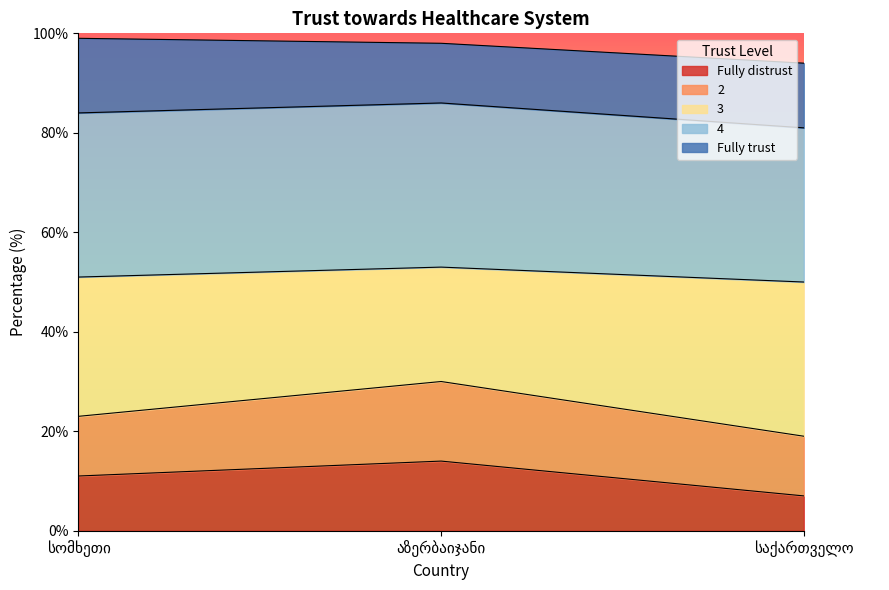

Does the chart display data point markers on the line(s)?

No